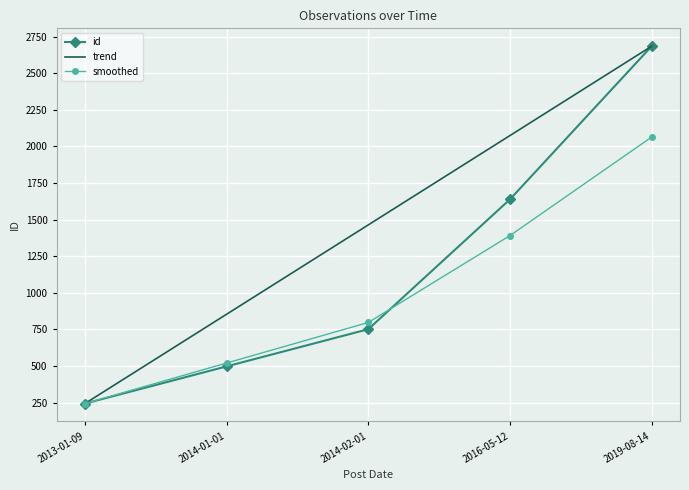

At which category is the sum across all series the highest?

2019-08-14